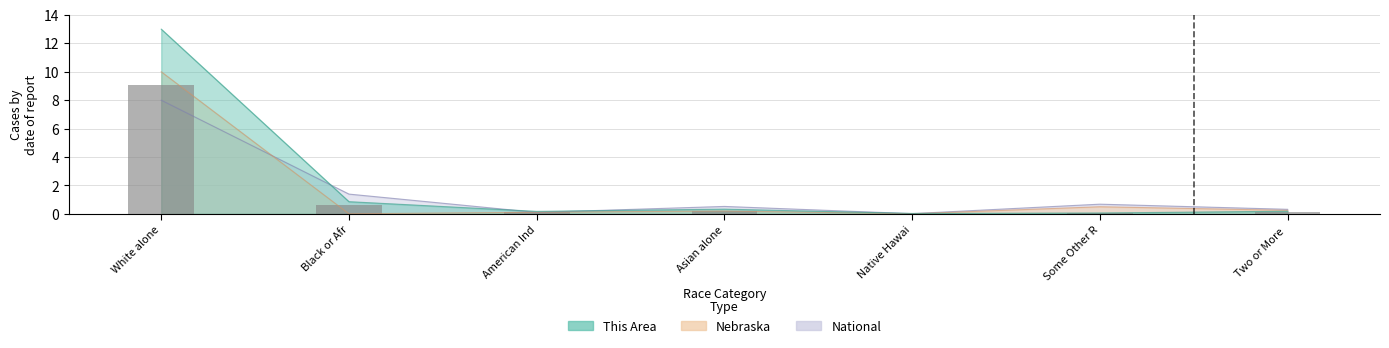

What is the difference between the maximum and minimum values?

9.1